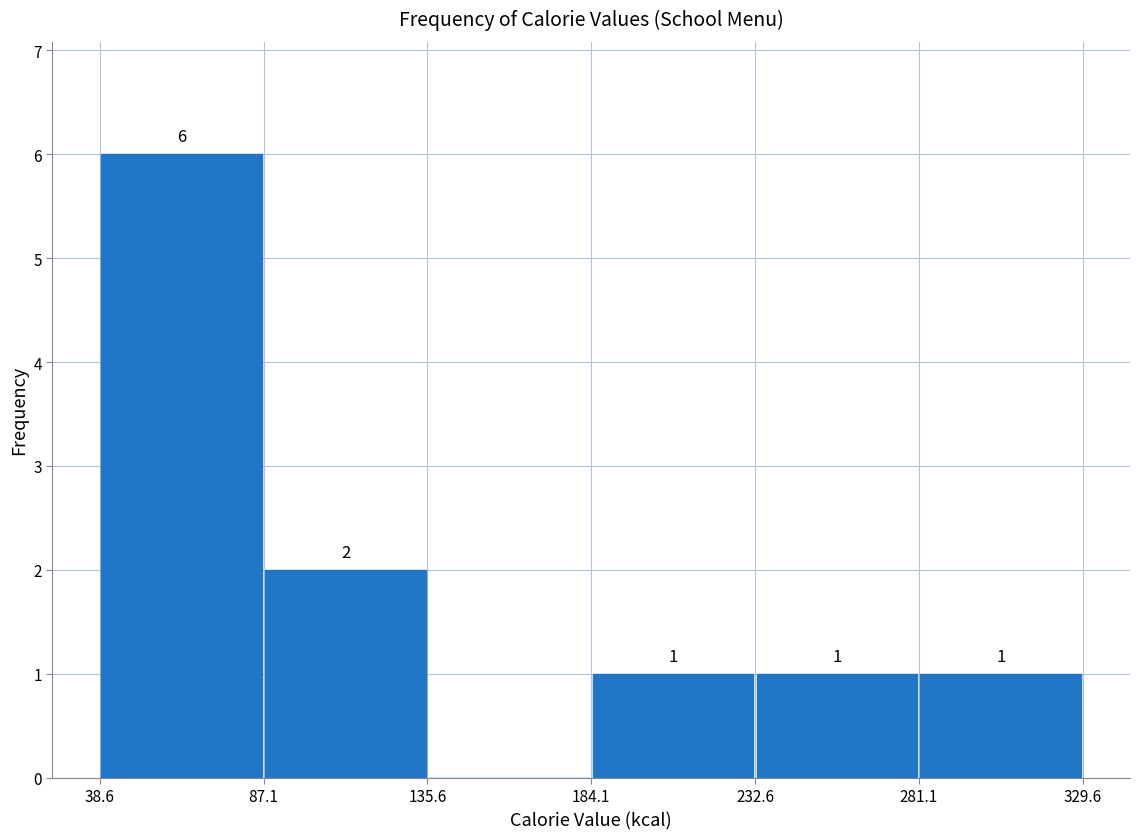

Over which range of the x-axis is the bar tallest?

38.6 to 87.1